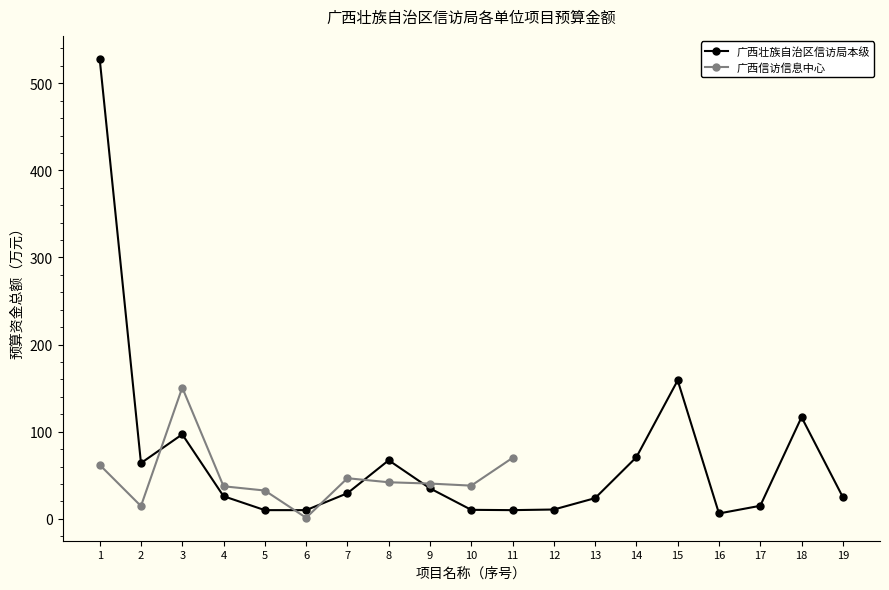

What is the value of the 广西壮族自治区信访局本级 point at the 4th from the left?

26.0